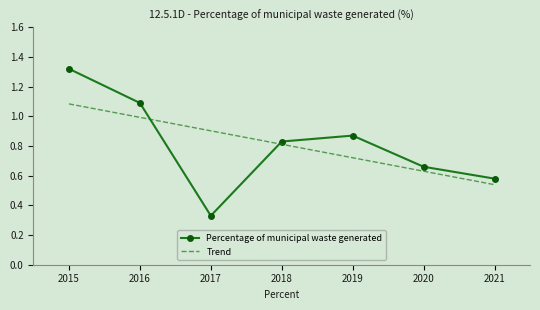

Which category has the lowest value in the Trend series?

2021